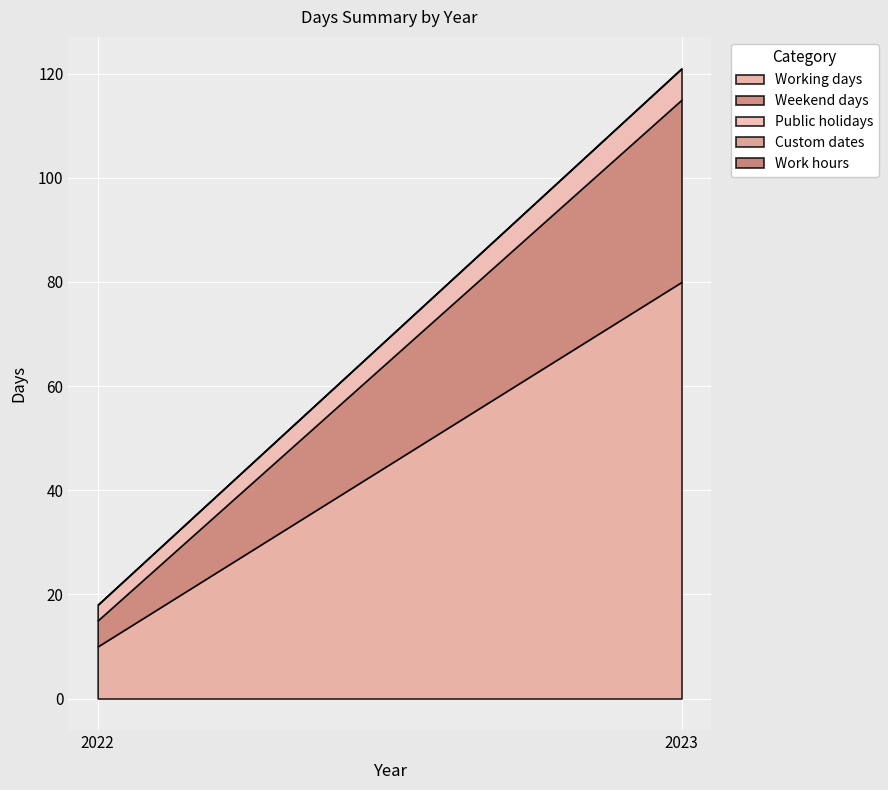

Which label corresponds to the largest value in the chart?

2023